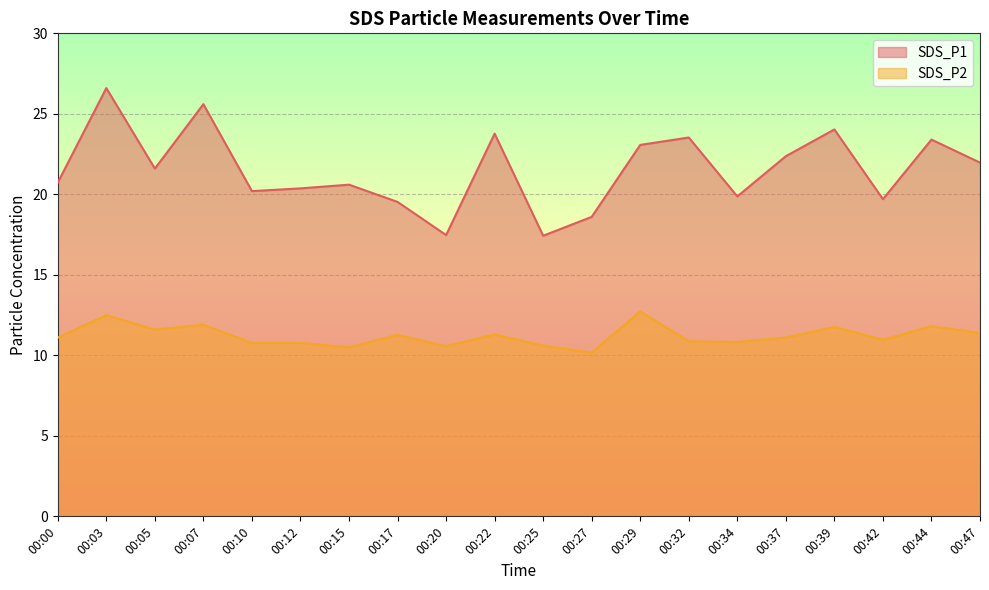

At which label does SDS_P2 first exceed 11?

00:00